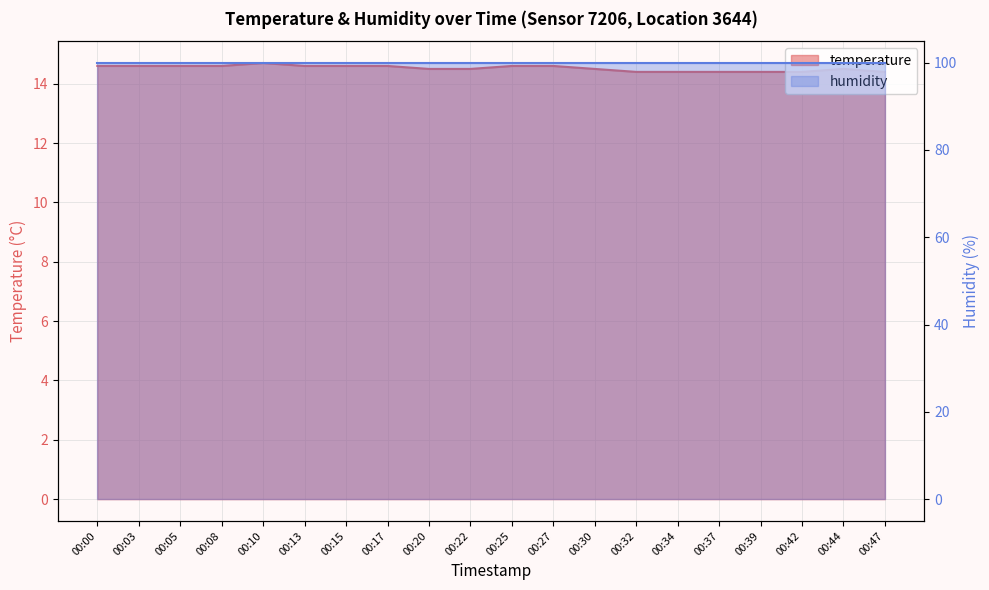

What is the approximate value at 00:05?

14.6